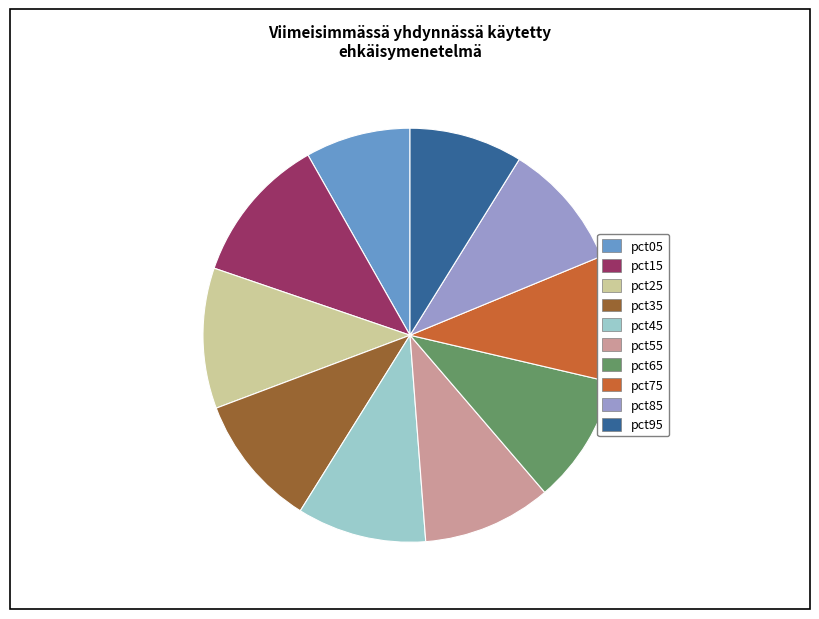

Is the sum of pct95 and pct45 greater than half?

No